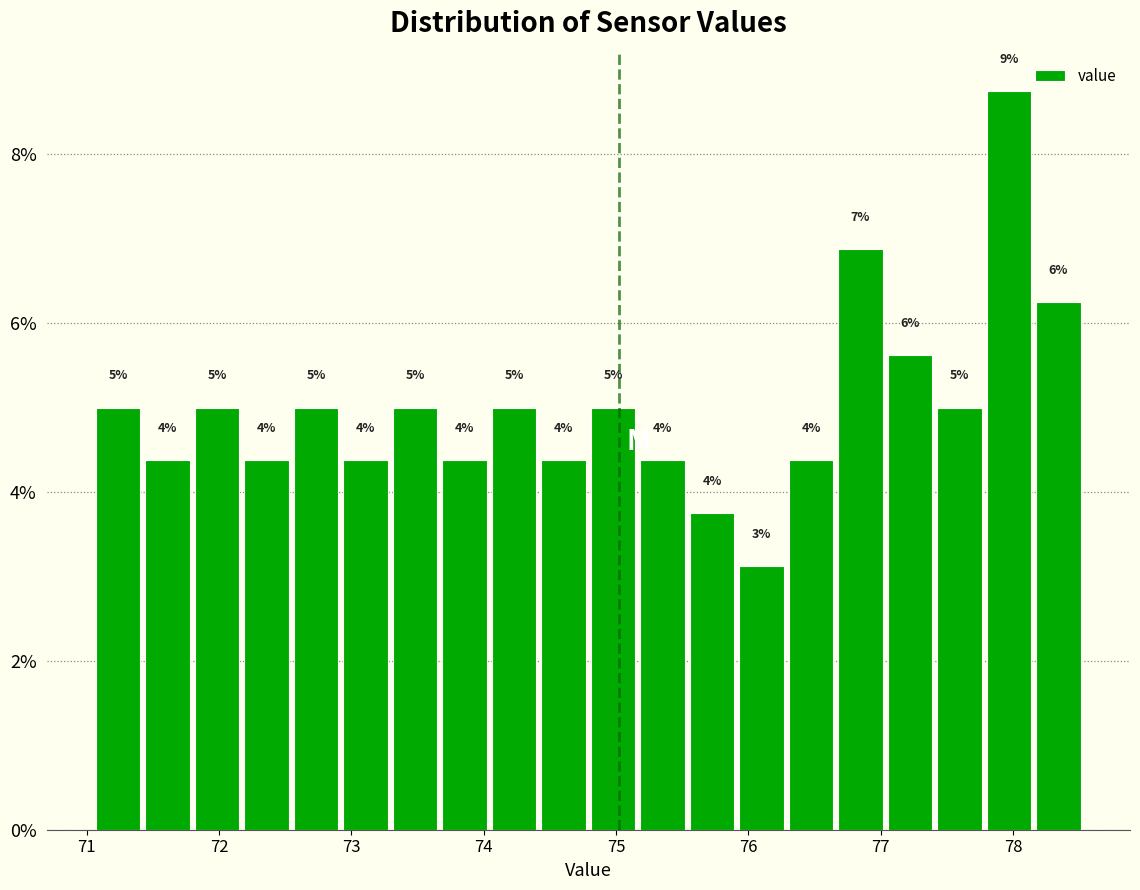

Read against the x-axis, roughly where is the centre of the tallest bar?

78.0